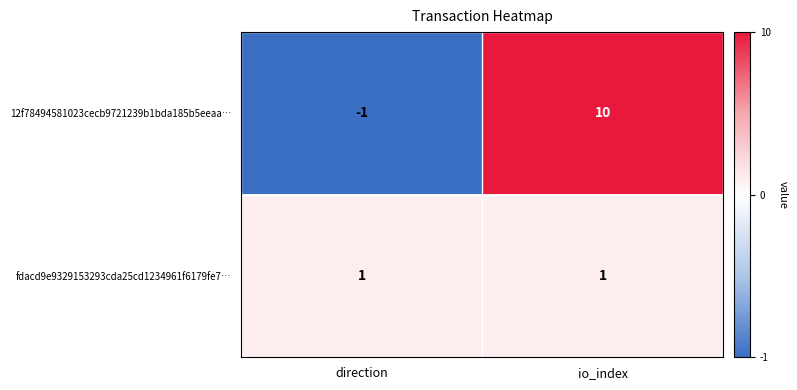

Reading right to left, what are all the values shown in this chart?

12f78494581023cecb9721239b1bda185b5eeaa…: 10	-1
fdacd9e9329153293cda25cd1234961f6179fe7…: 1	1